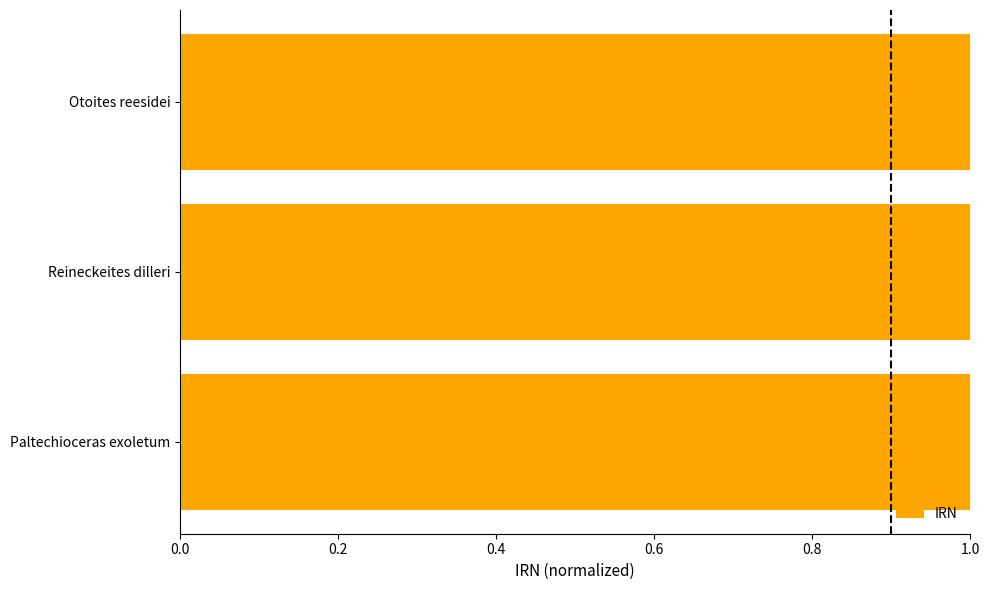

The chart shows a value of 1.0 at Paltechioceras exoletum. True or false?

True